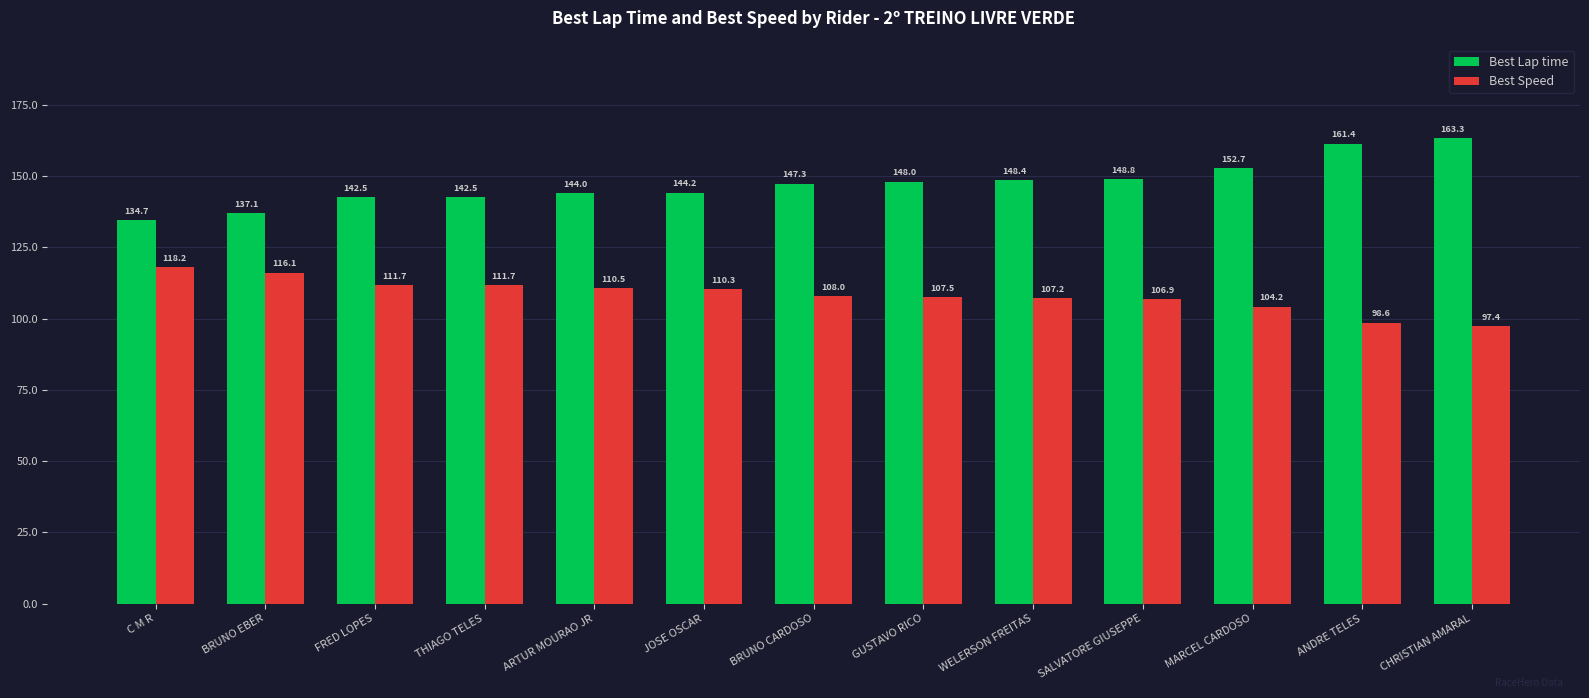

Which series has the largest total across all categories?

Best Lap time